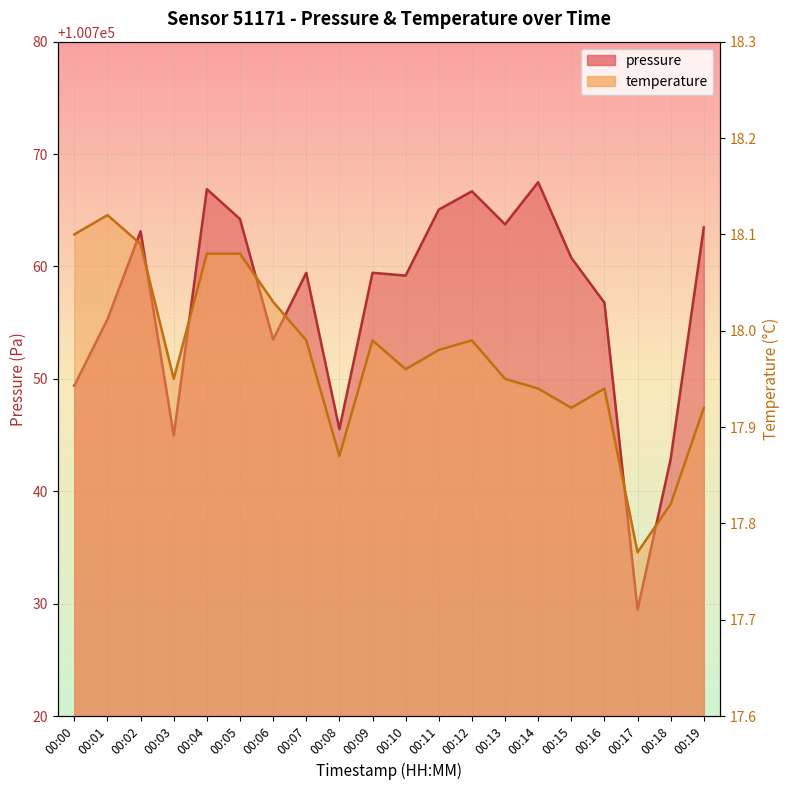

At which category is the sum across all series the highest?

00:14